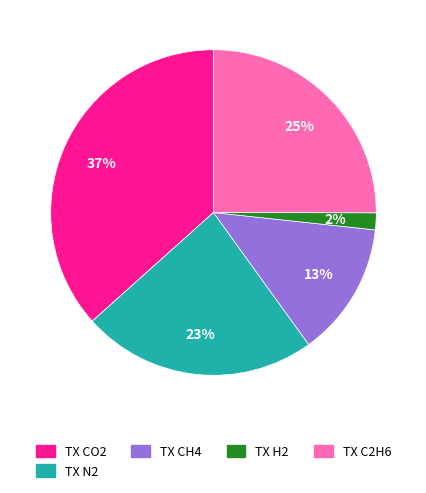

What is the ratio of the value at TX N2 to the value at TX C2H6?

0.9